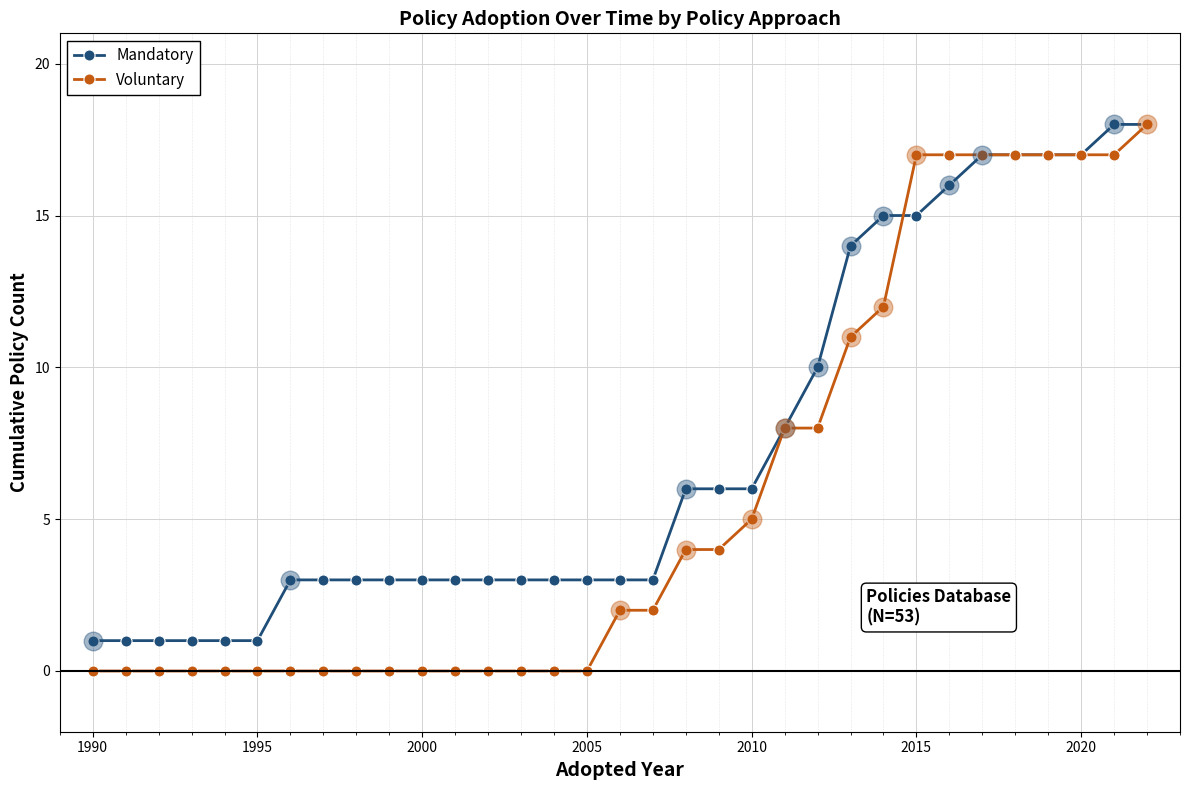

What are all the series names shown in the legend?

Mandatory, Voluntary